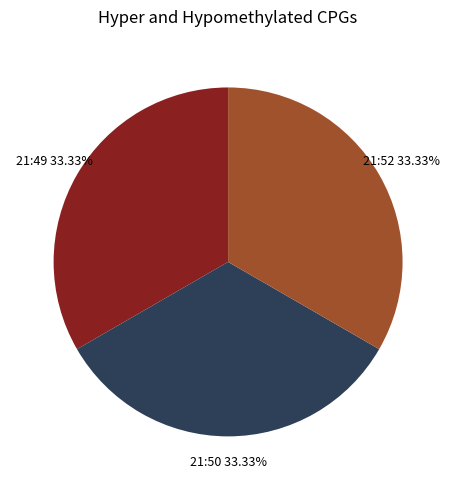

Do 21:52 and 21:49 together represent more than half of the pie?

Yes